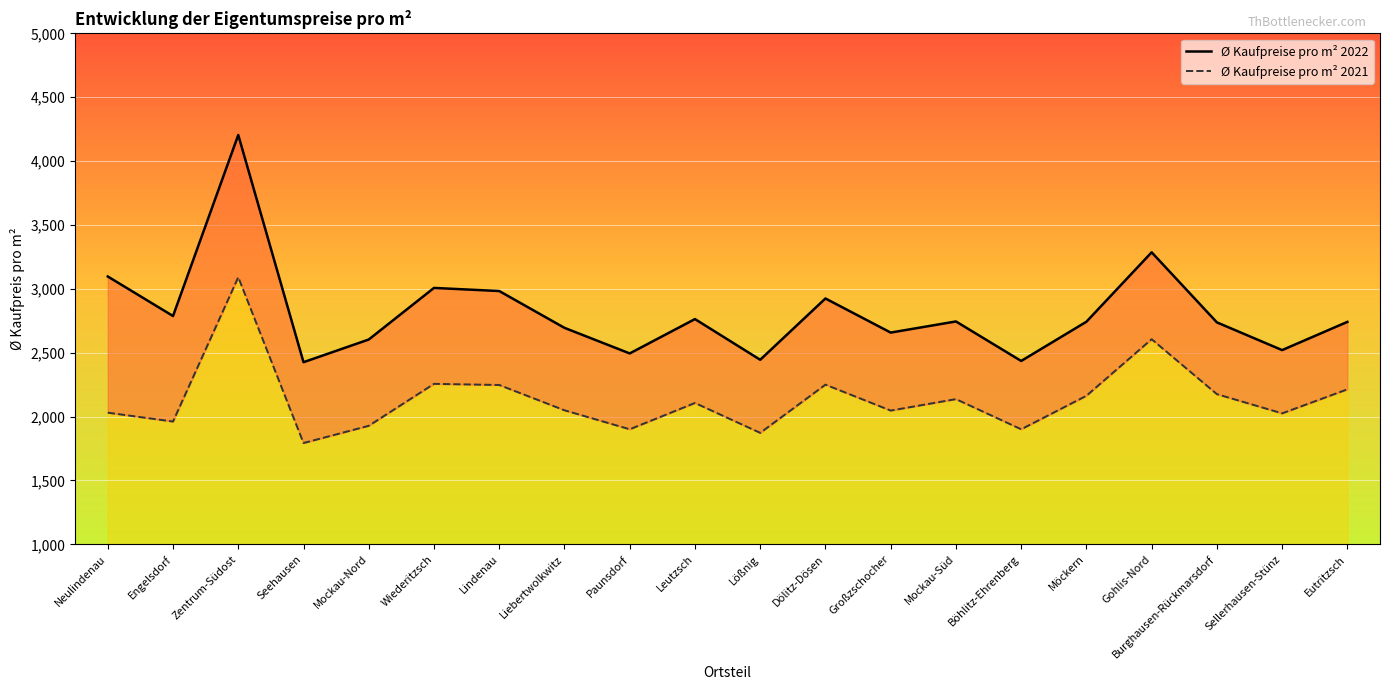

True or false: Ø Kaufpreise pro m² 2021 has a value of 3029.2 at Leutzsch.

False